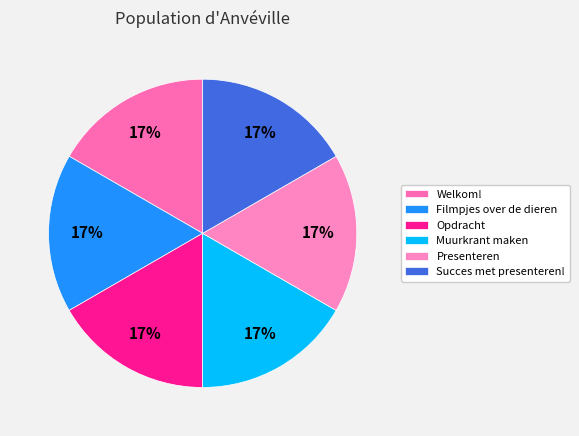

To the nearest percent, what percentage of the pie is Muurkrant maken?

17%